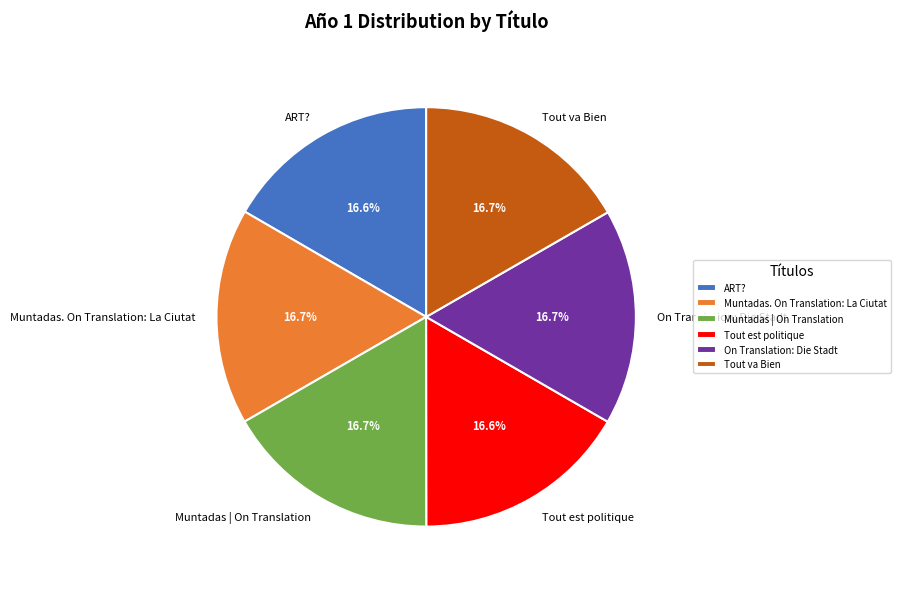

To the nearest percent, what is the combined percentage of Tout va Bien and On Translation: Die Stadt?

33%